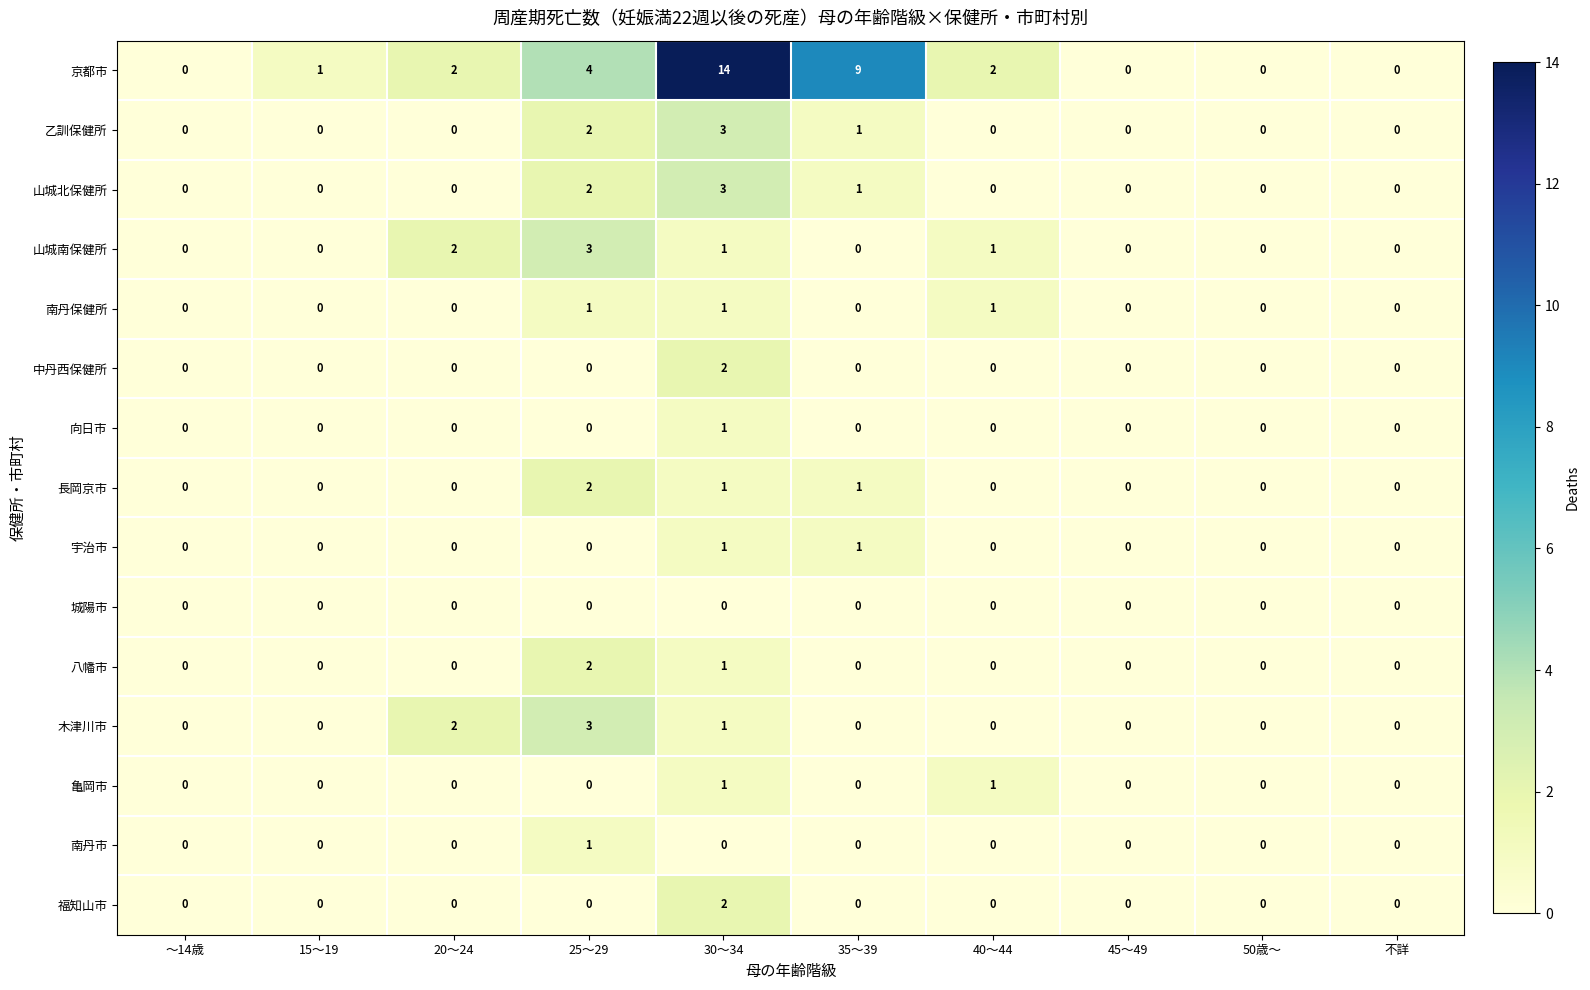

Between 15～19 and 35～39, which series saw the biggest shift?

京都市